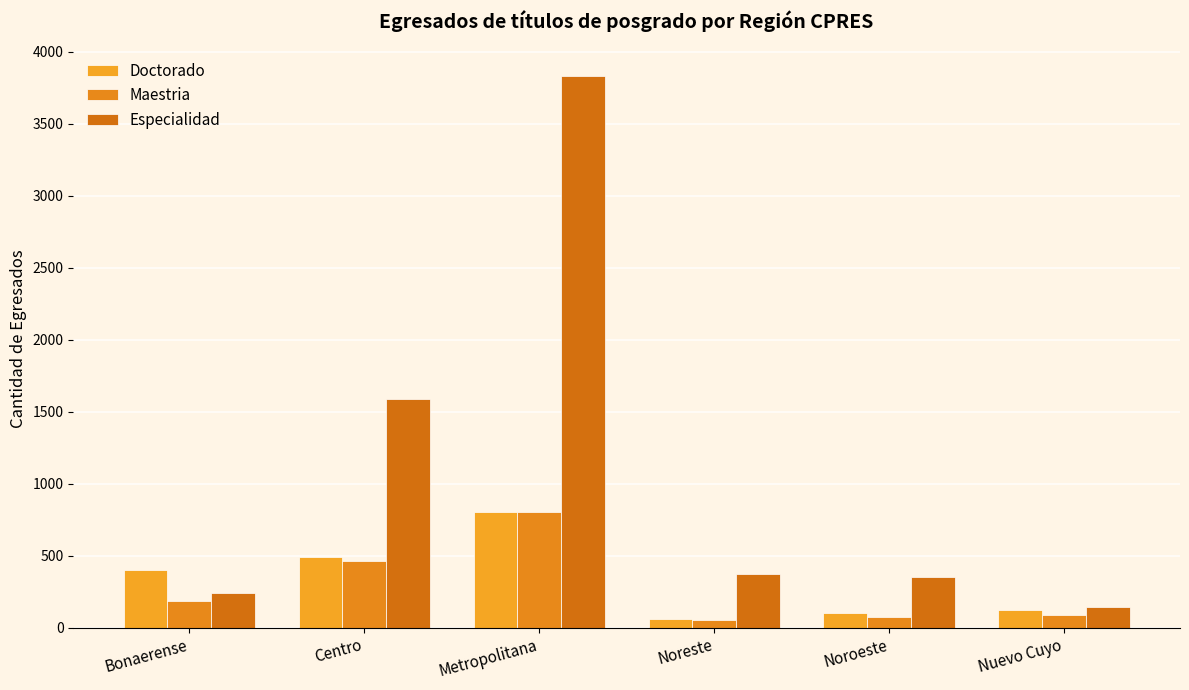

How many values in the Doctorado series are below 400?

3